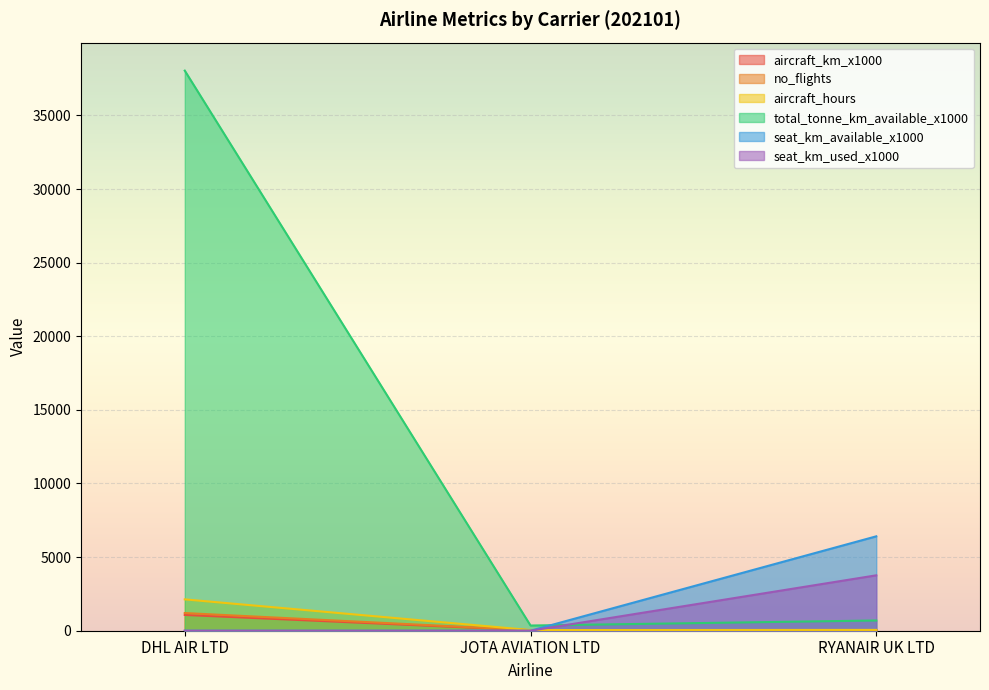

How many positive values does the seat_km_used_x1000 series have?

1